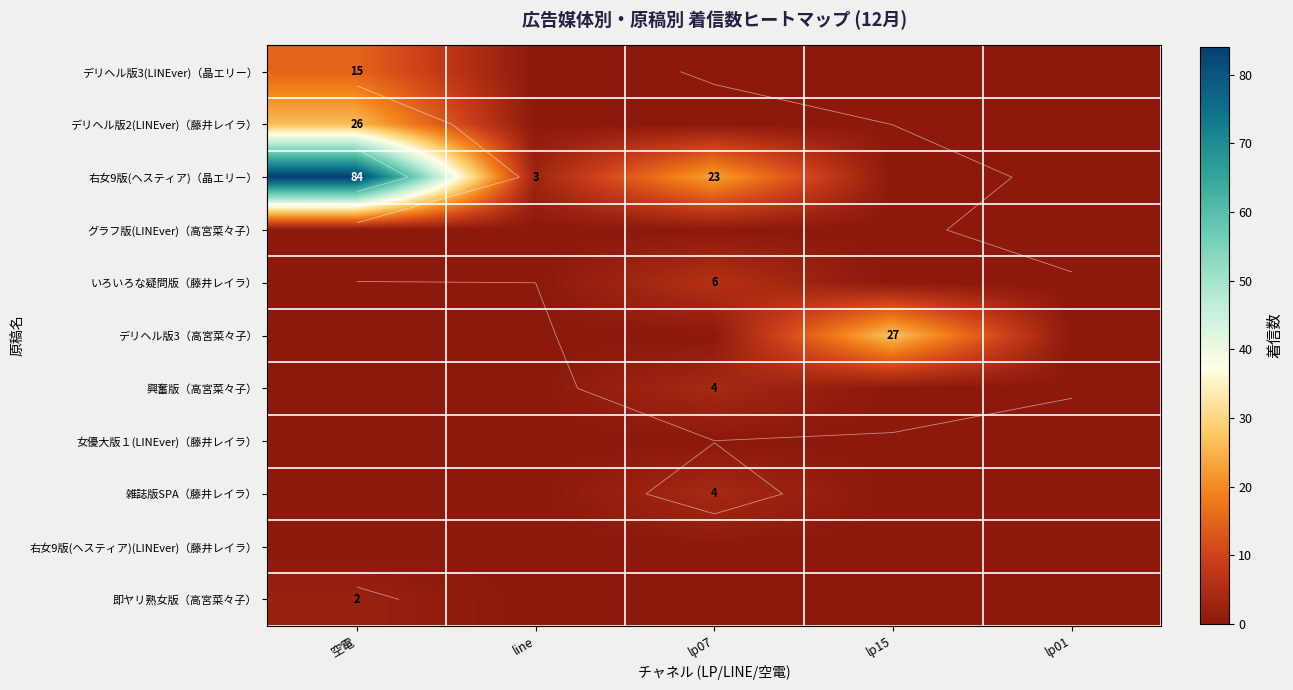

The value of デリヘル版3(LINEver)（晶エリー） at 空電 is 24. True or false?

False